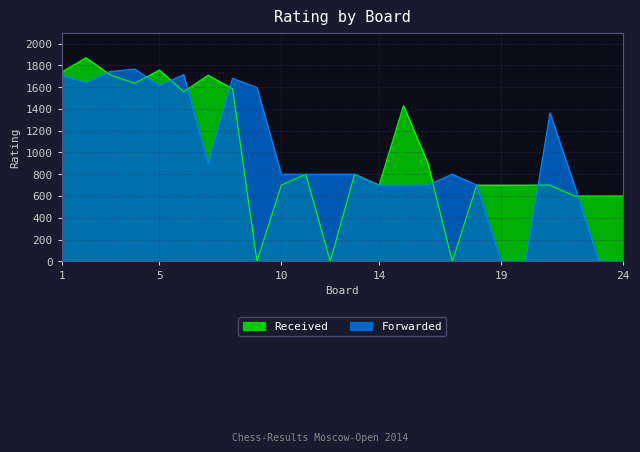

At how many categories does at least one series exceed 967?

11